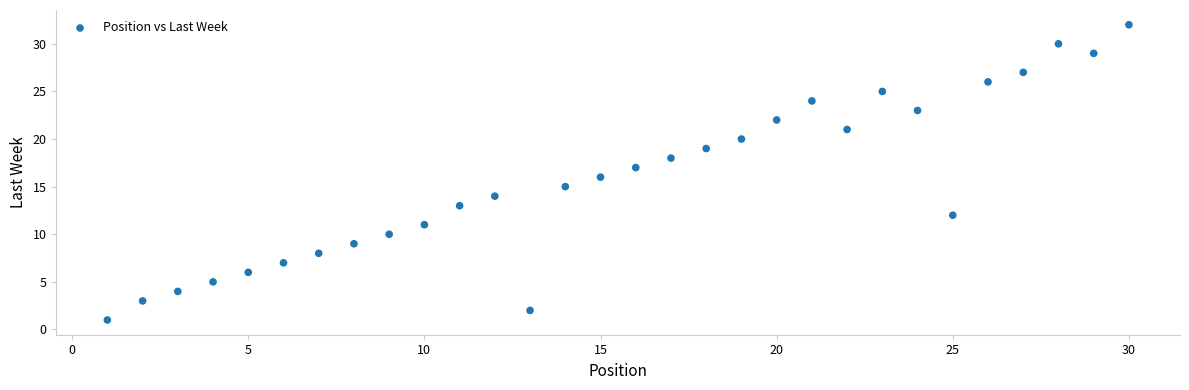

What is the range of Y values (max minus min)?

31